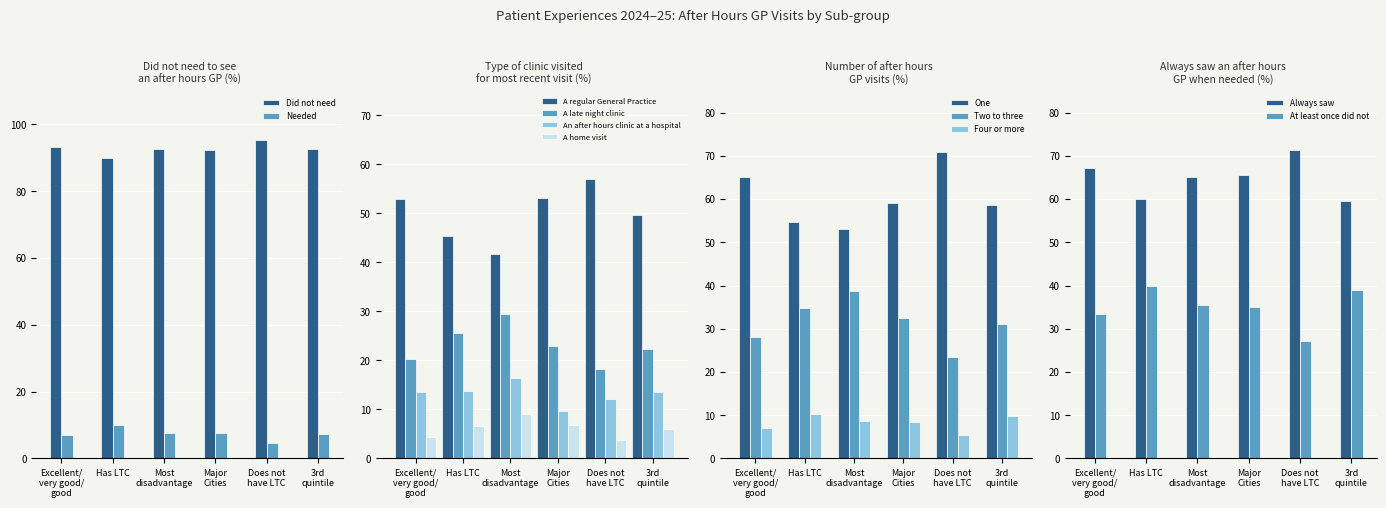

The value at Most
disadvantage is 152.9. True or false?

False